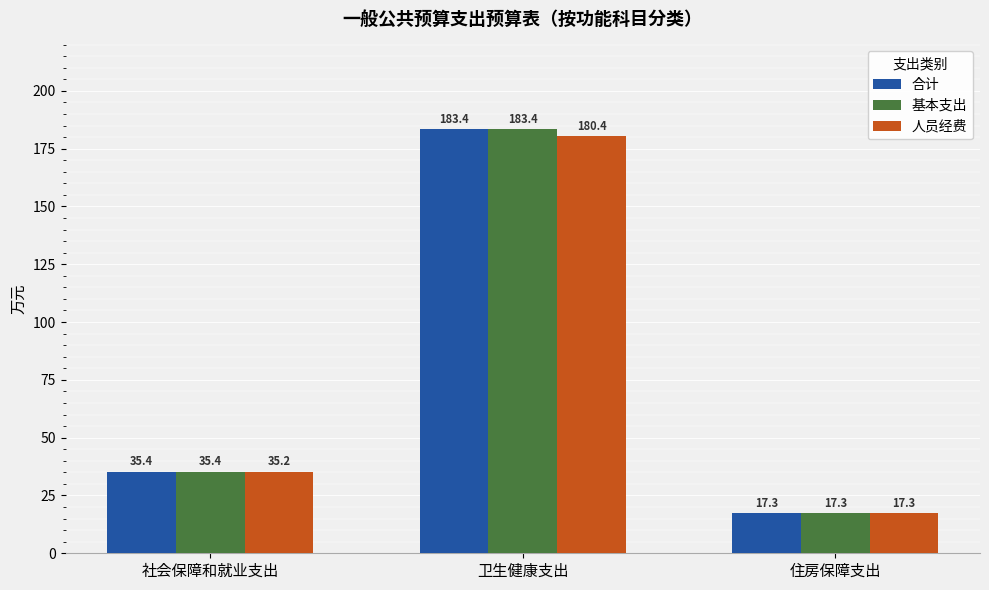

At which label does 人员经费 reach its peak?

卫生健康支出